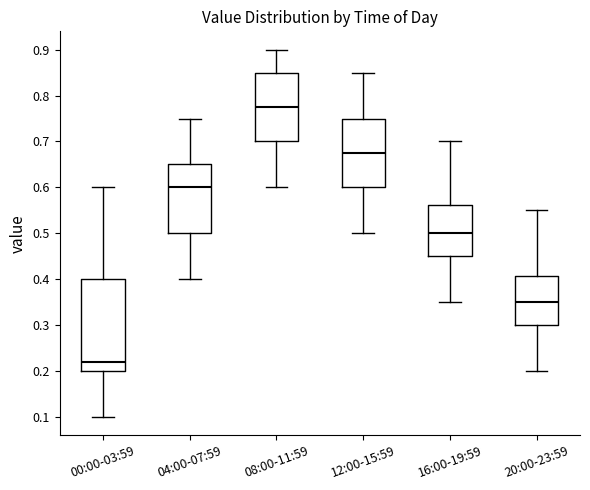

Reading left to right, transcribe this box plot: for each box, give where its median line is, the range the box spans, and where its two whiskers end, as read against the y-axis. The values are not printed on the chart, so give them approximately, as read against the axis.

00:00-03:59: median 0.22, box 0.20 to 0.40, whiskers 0.10 to 0.60
04:00-07:59: median 0.60, box 0.50 to 0.65, whiskers 0.40 to 0.75
08:00-11:59: median 0.78, box 0.70 to 0.85, whiskers 0.60 to 0.90
12:00-15:59: median 0.68, box 0.60 to 0.75, whiskers 0.50 to 0.85
16:00-19:59: median 0.50, box 0.45 to 0.56, whiskers 0.35 to 0.70
20:00-23:59: median 0.35, box 0.30 to 0.41, whiskers 0.20 to 0.55